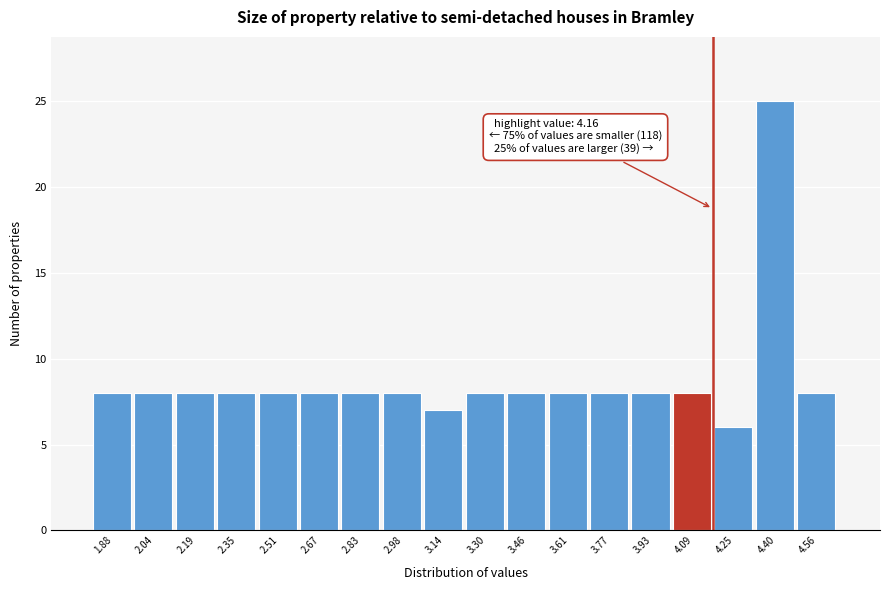

Which range on the x-axis has the tallest bar?

4.32 to 4.48